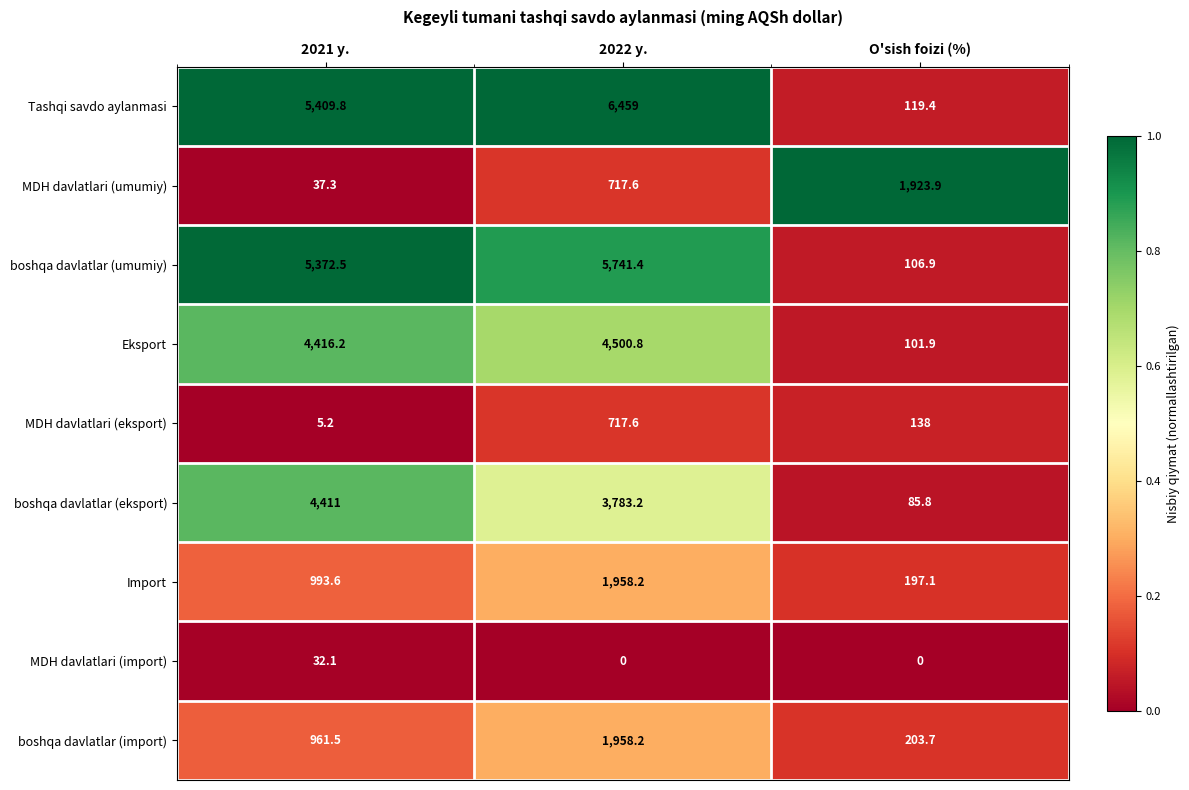

What is the total value across all series at O'sish foizi (%)?

2876.7